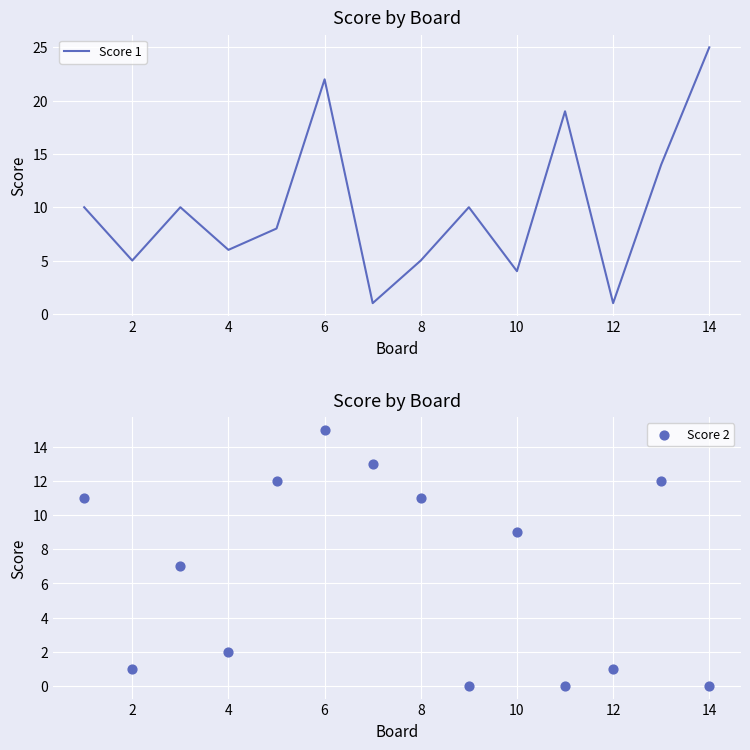

Which series has the largest total across all categories?

Score 1